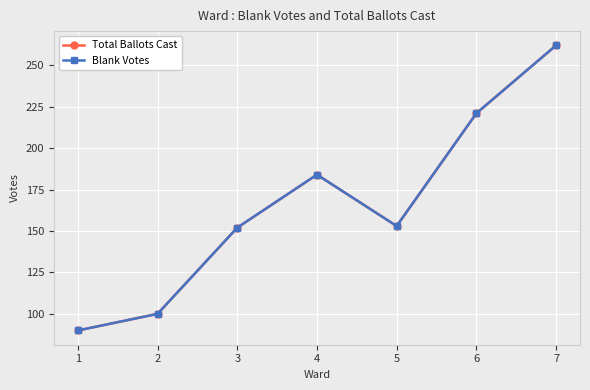

At which label does Blank Votes first exceed 153?

4